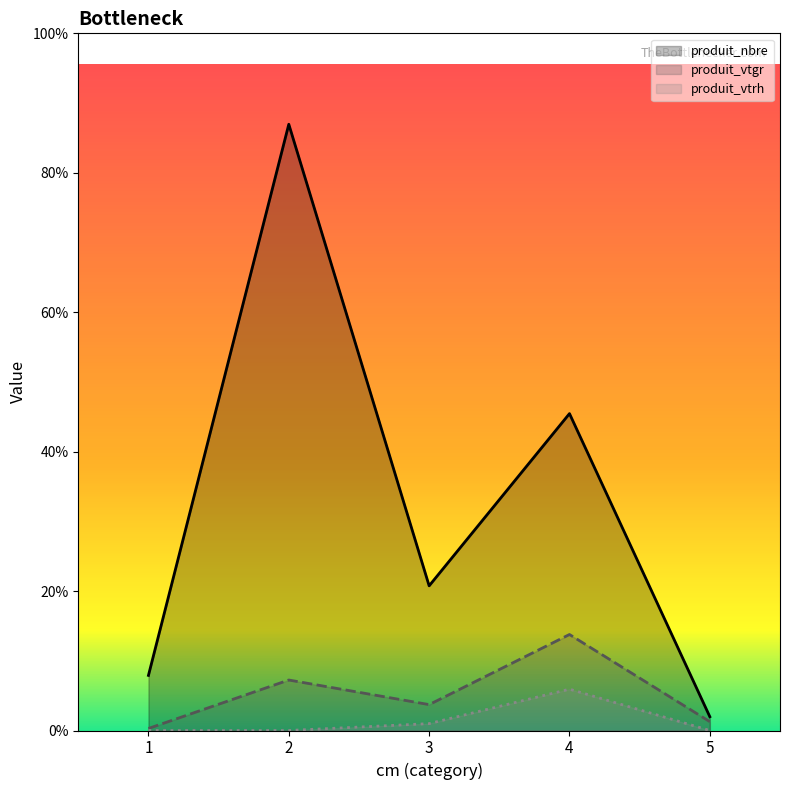

Does the chart display data point markers on the line(s)?

No